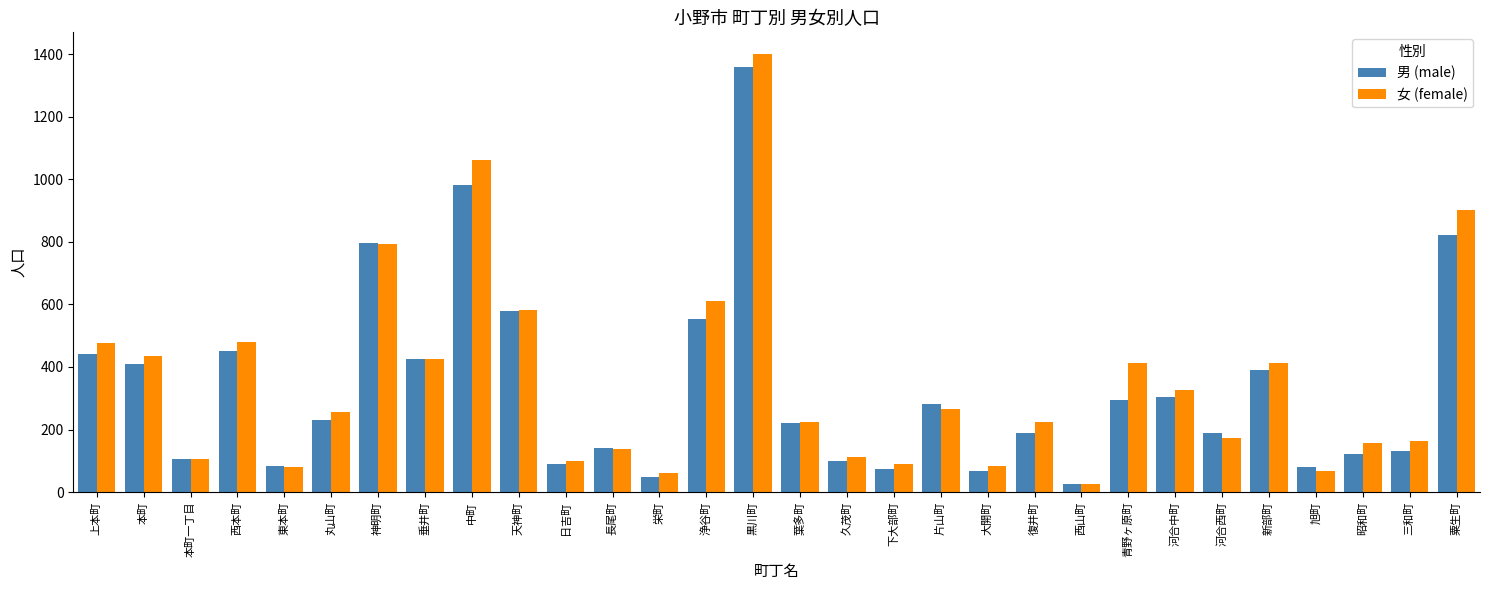

What are all the series names shown in the legend?

男 (male), 女 (female)